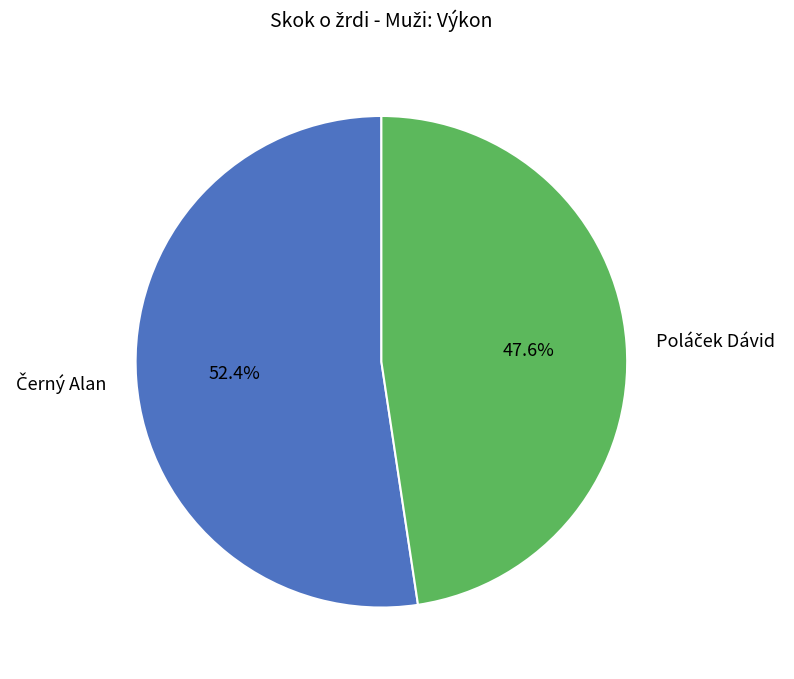

Does any single category account for the majority?

Yes